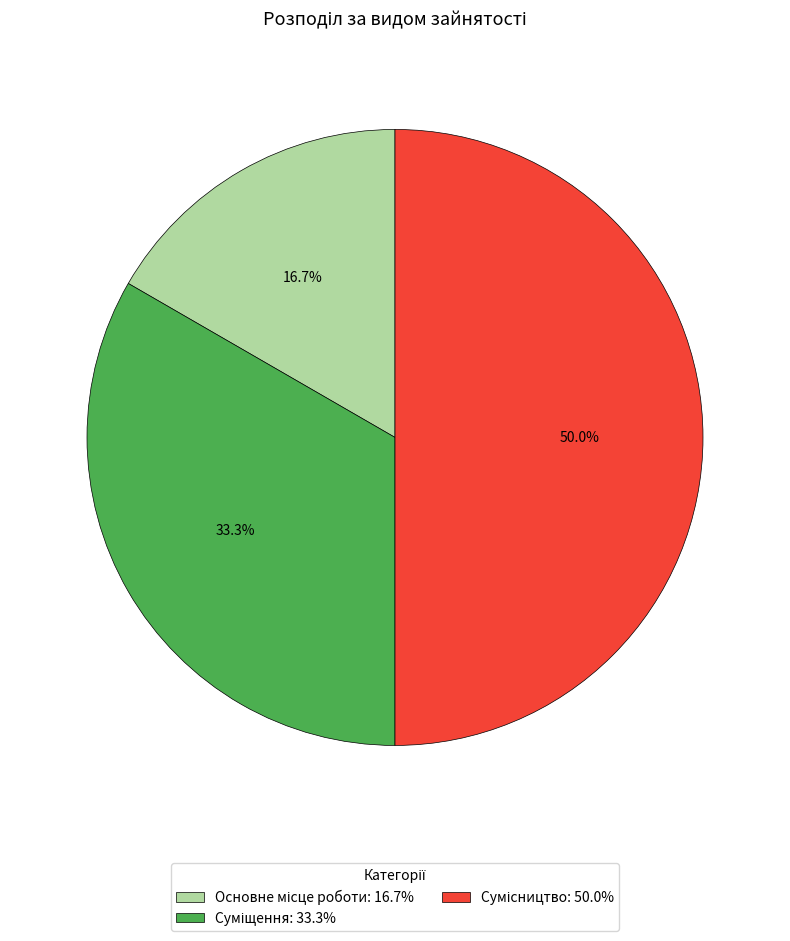

Count the number of slices in the pie.

3